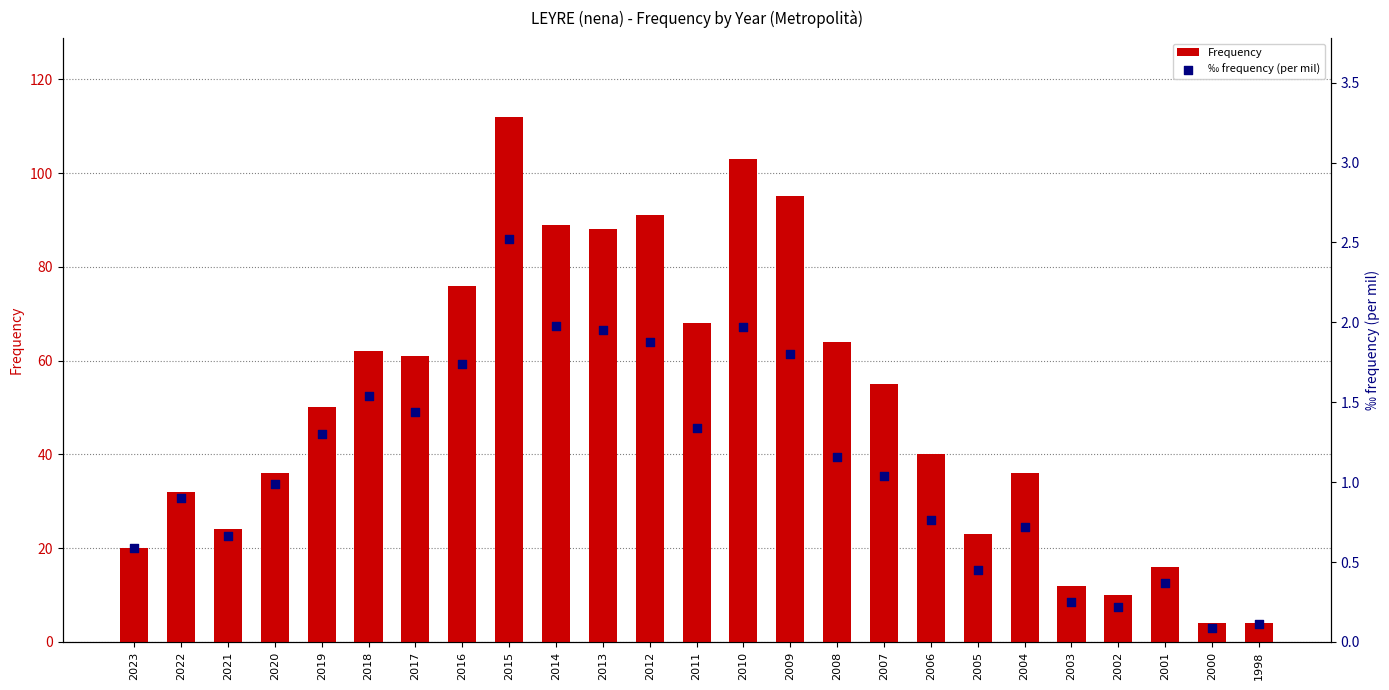

Which series contains the highest Y value?

Frequency